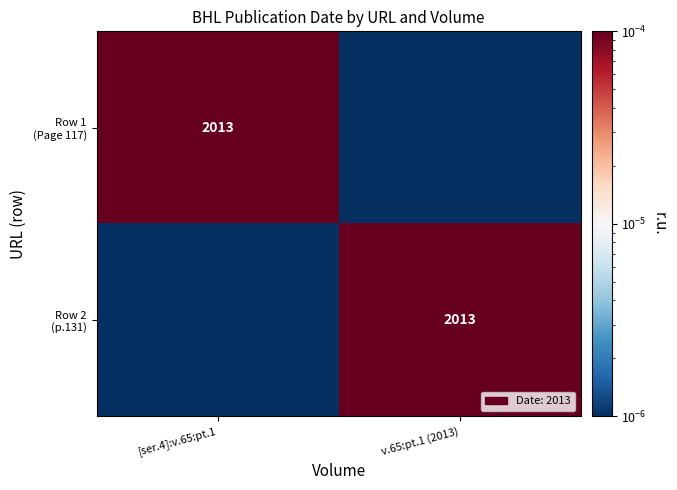

The Row 1 (Page 117) series shows 0.0 at v.65:pt.1 (2013). True or false?

True